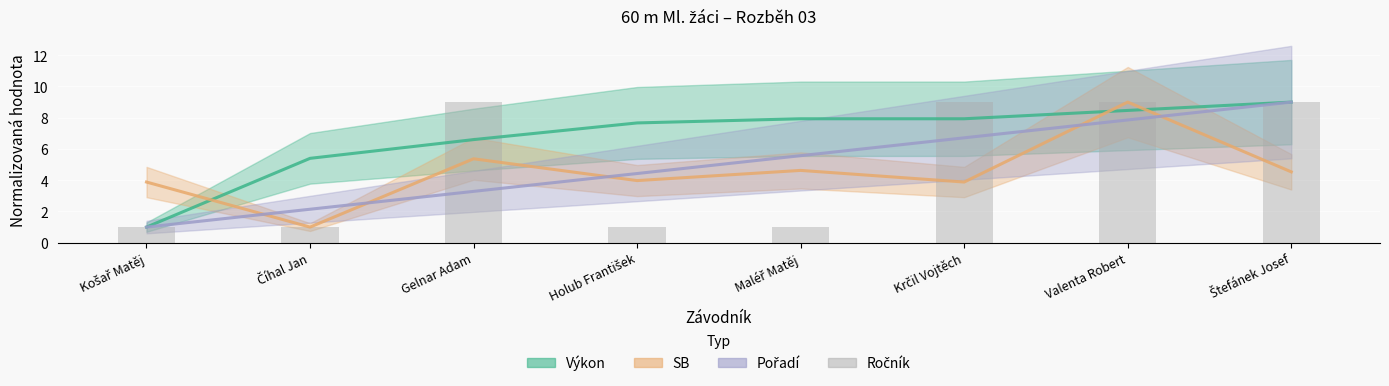

At which category does the chart reach its minimum across all series?

Košař Matěj